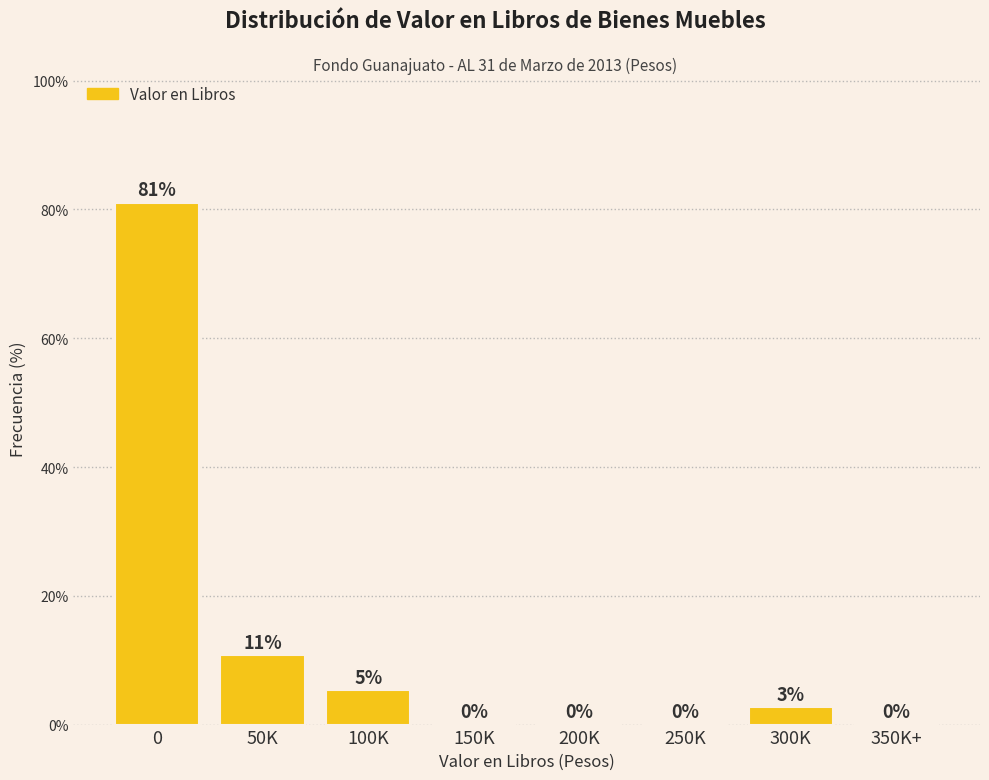

What value does the data have at 50K?

10.8